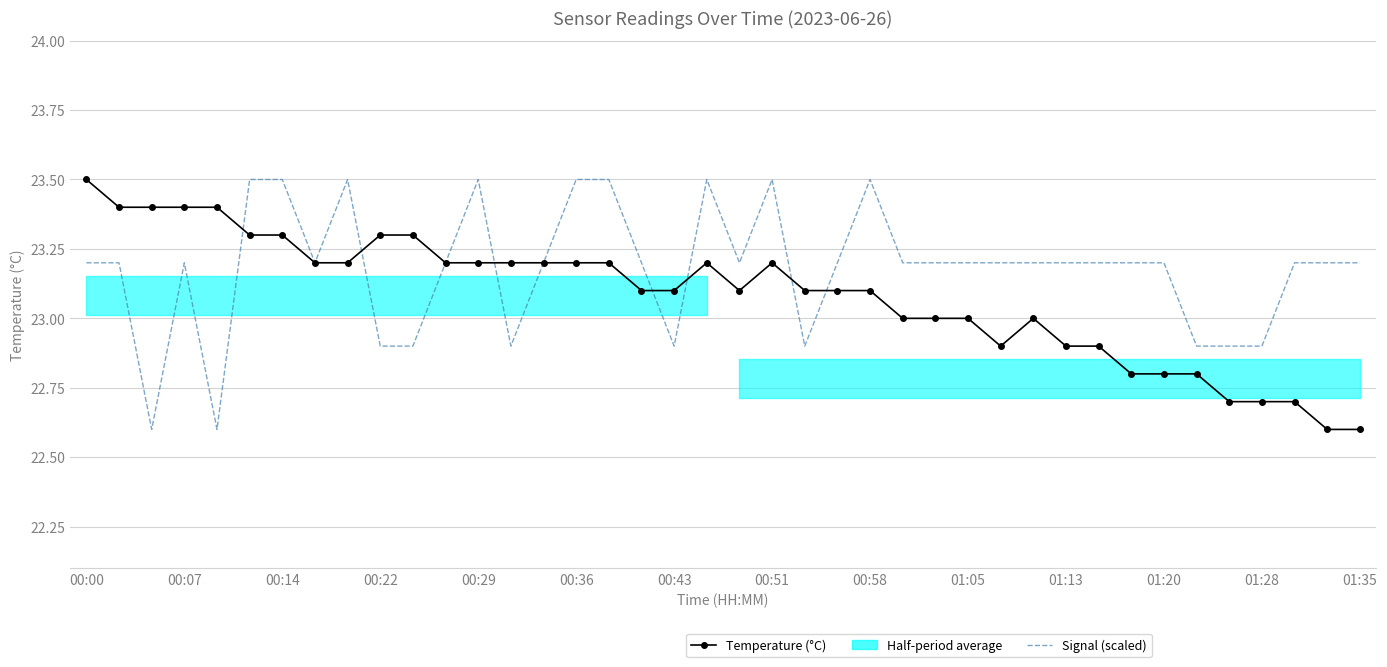

Is the value of Temperature (°C) at 16 greater than the value of Signal (scaled) at 27?

No